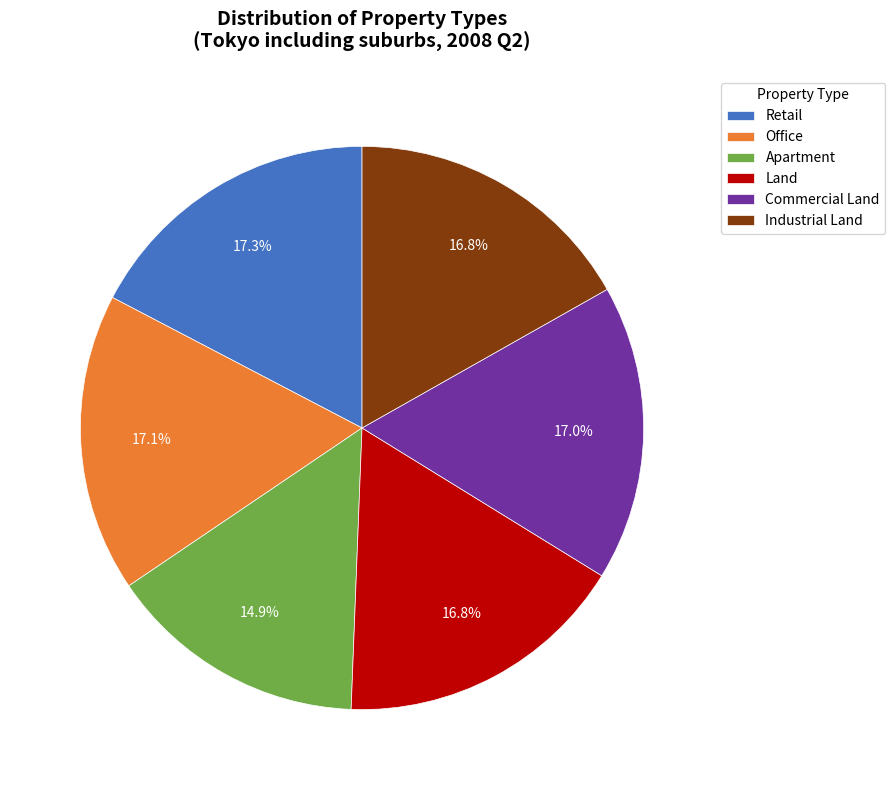

To the nearest percent, what is the difference between the largest and smallest slice percentages?

2%